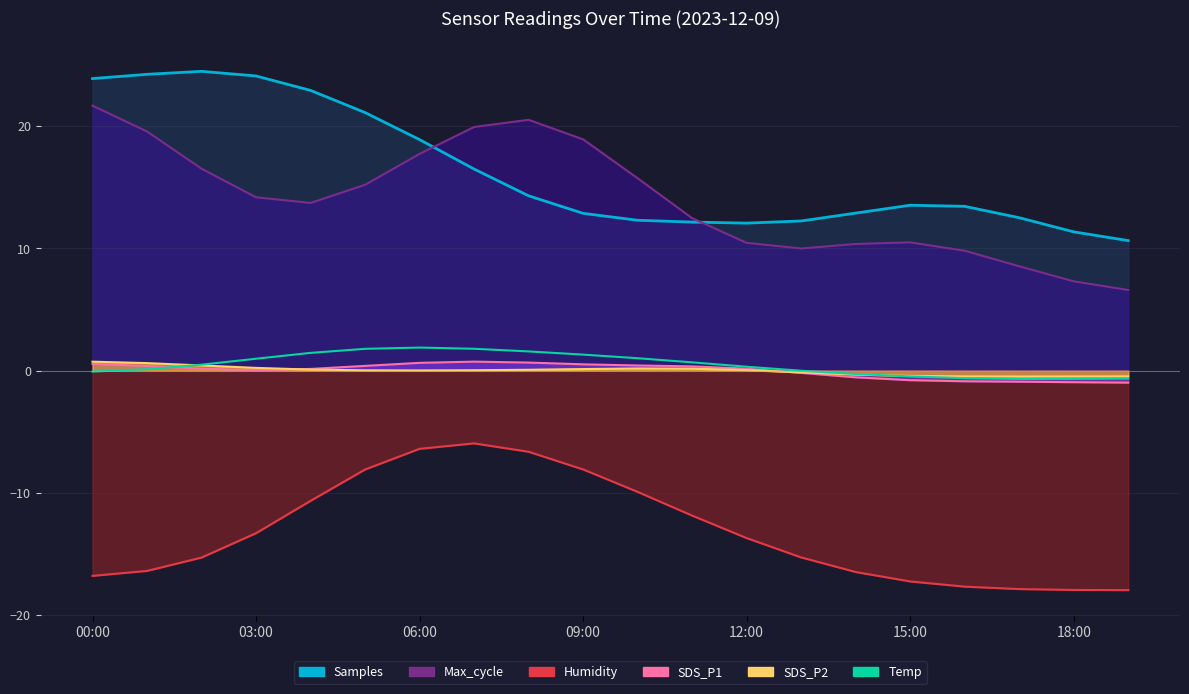

How many lines are shown in the chart?

1